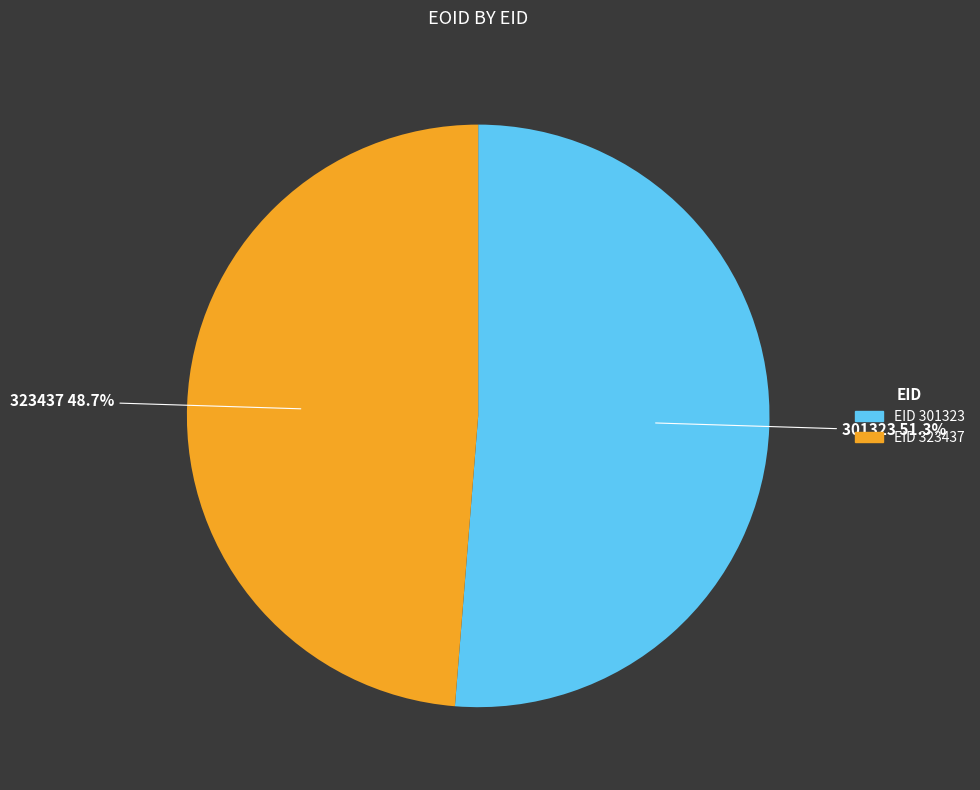

Is there a majority slice in this chart?

Yes